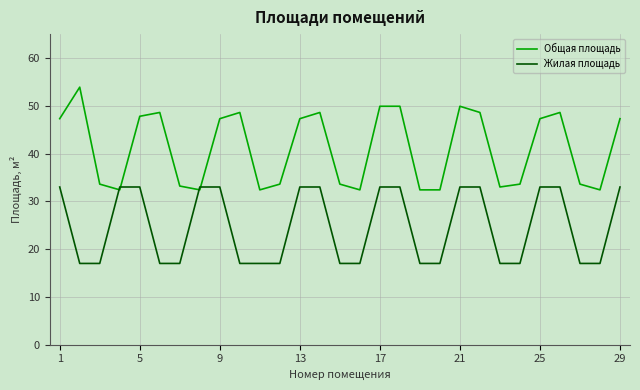

Which series has the widest spread of values?

Общая площадь